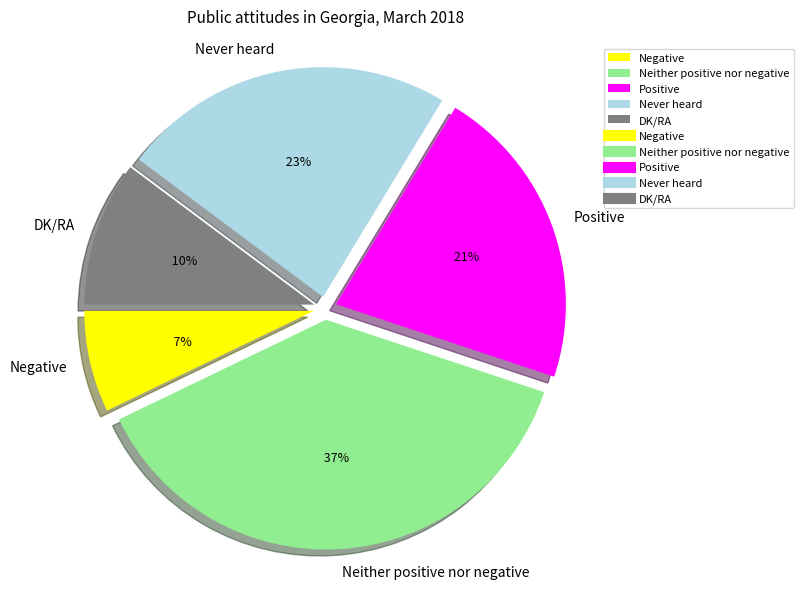

To the nearest percent, what percentage of the pie is Positive?

21%